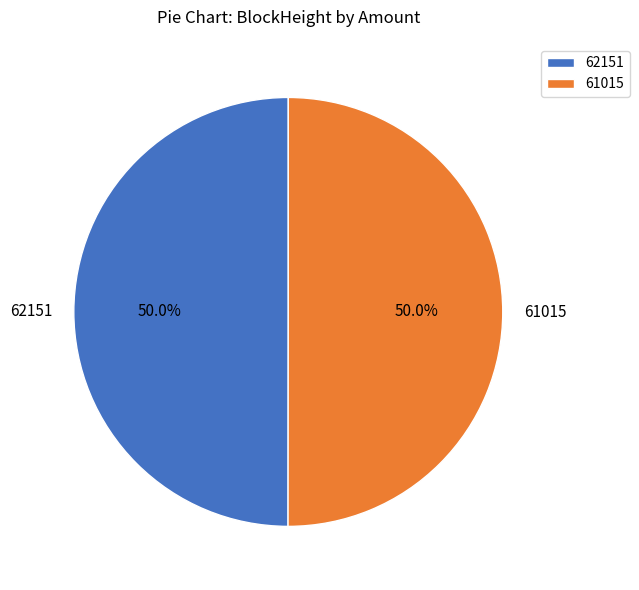

What is the ratio of the value at 61015 to the value at 62151?

1.0